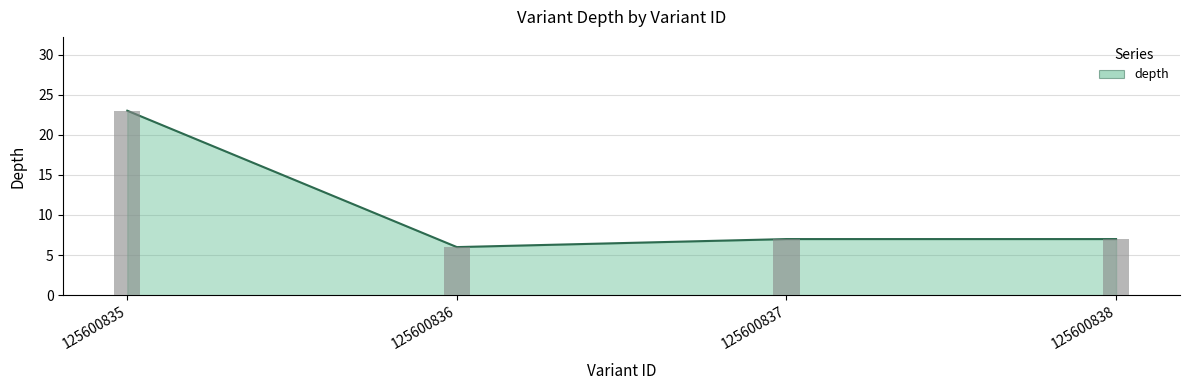

What is the value of the 1st bar from the left?

23